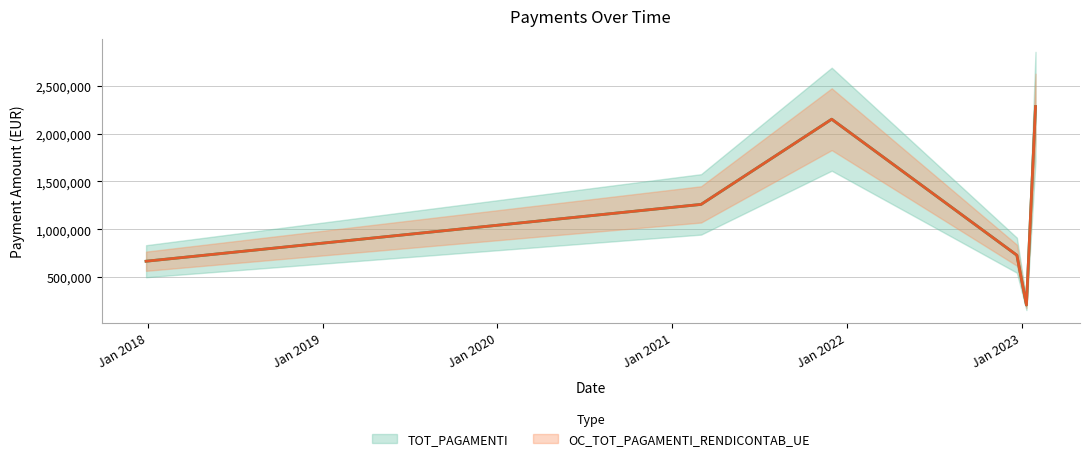

Where does the OC_TOT_PAGAMENTI_RENDICONTAB_UE series first go above 1260932?

02/03/2021